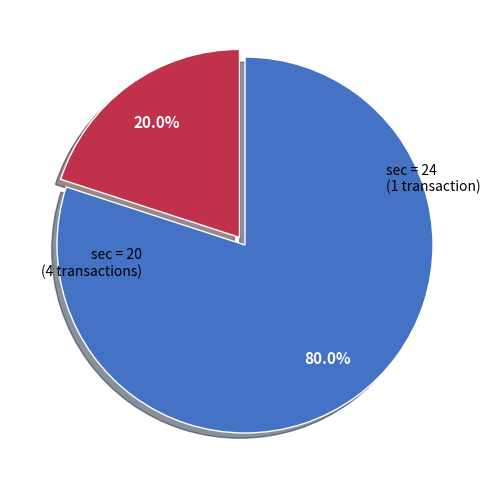

Is there any slice that represents more than half of the pie?

Yes